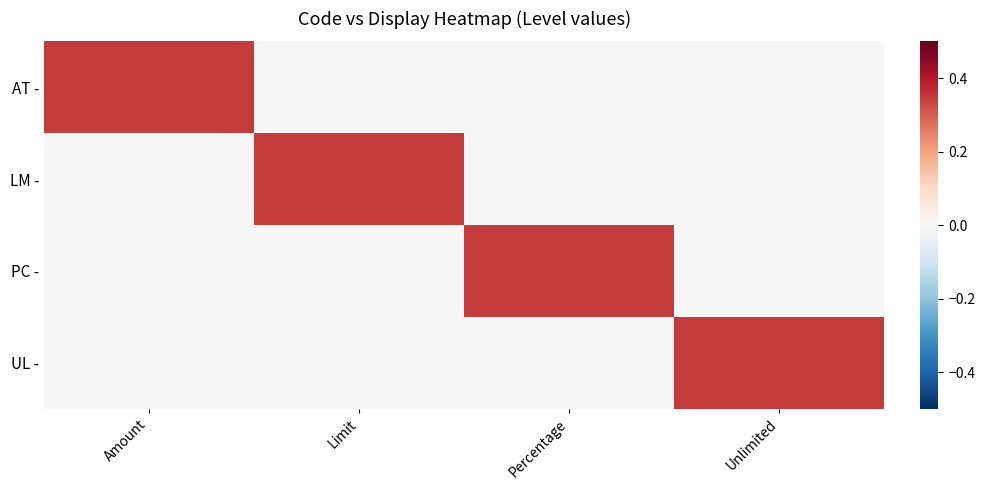

Which series has the largest total across all categories?

AT -